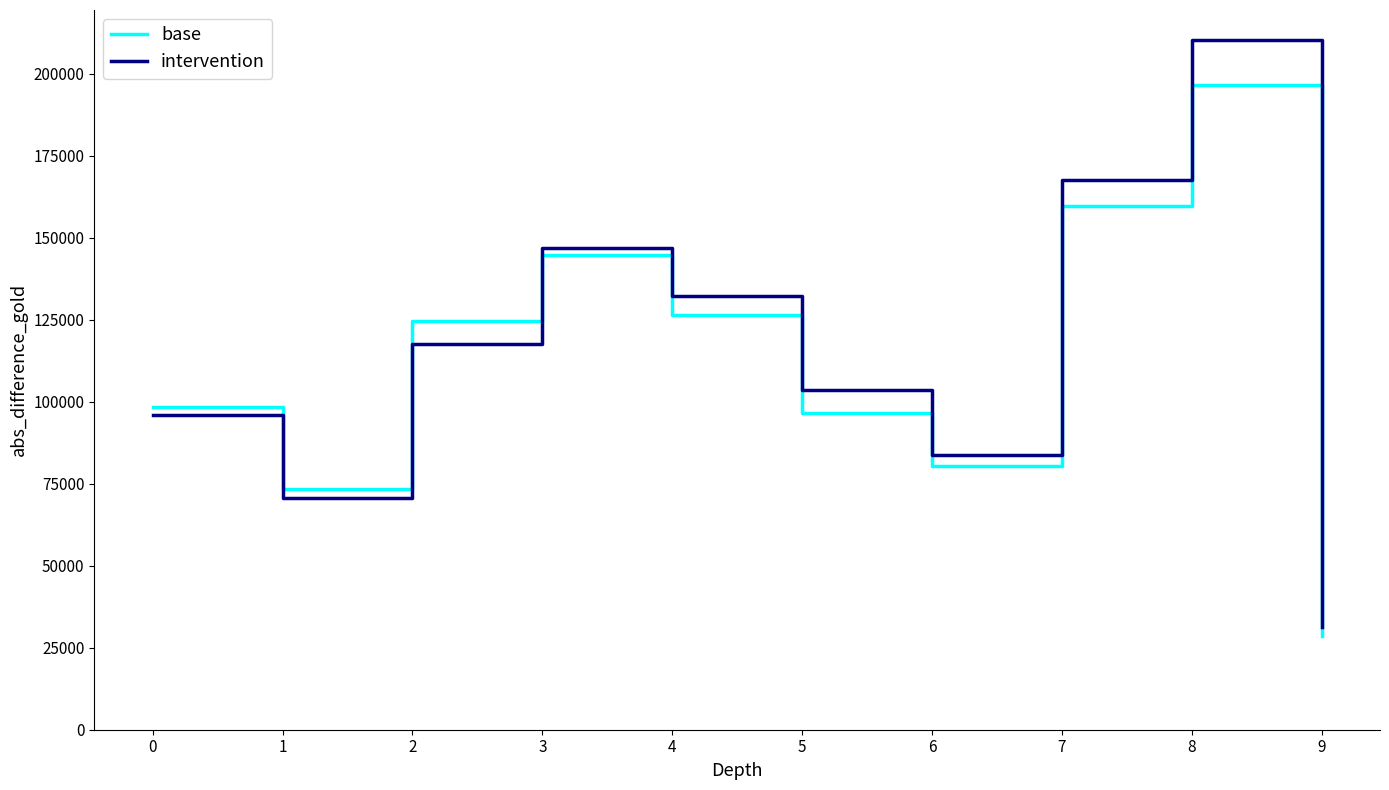

The base series shows 144730 at 3. True or false?

True